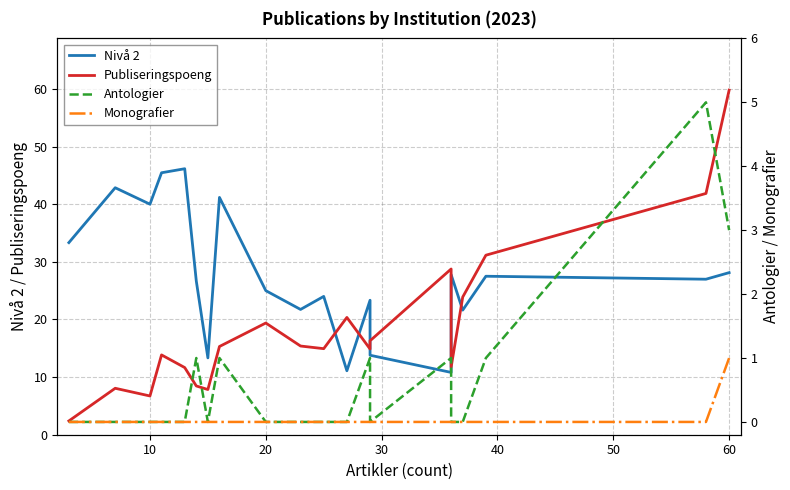

True or false: Monografier and Nivå 2 cross at least once.

False